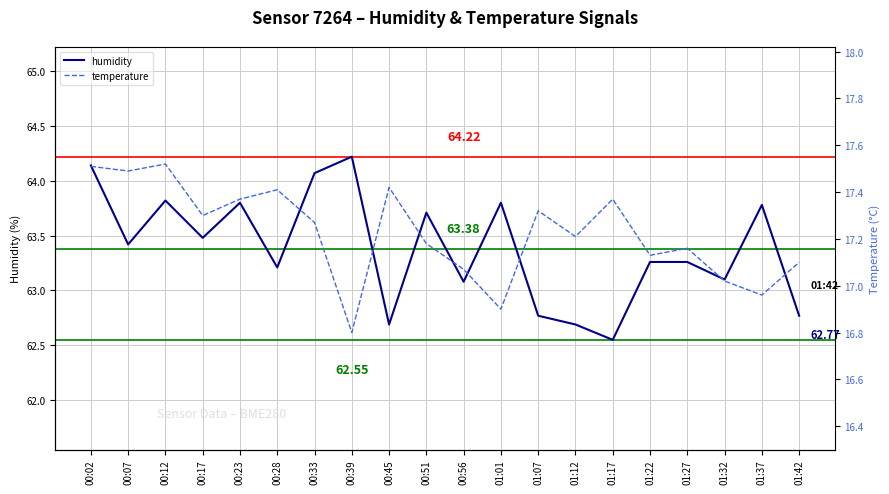

The value of temperature at 00:56 is 17.1. True or false?

True